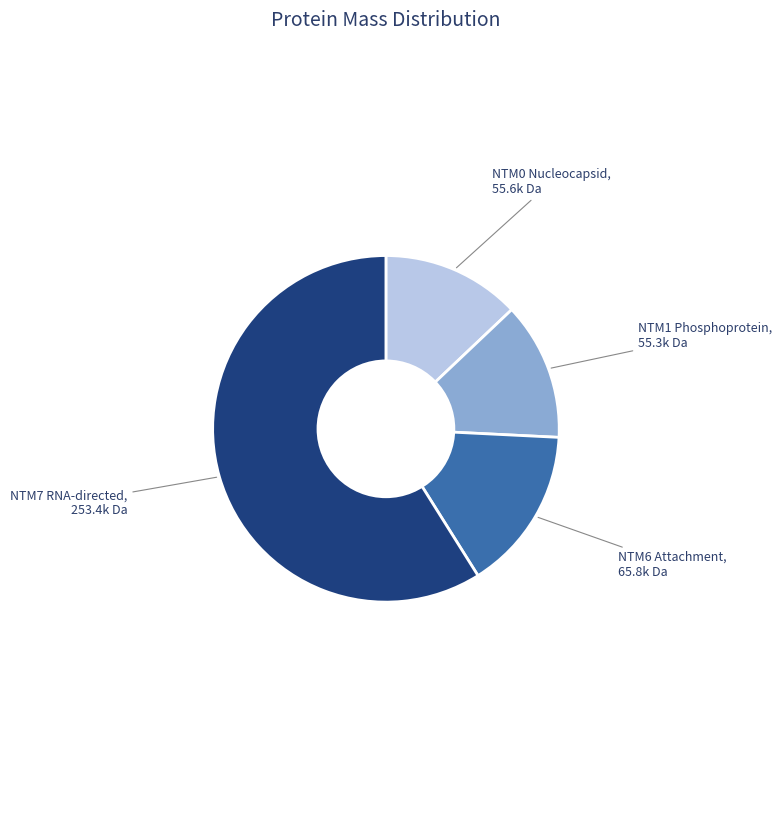

Is it true that NTM1 Phosphoprotein is 13% of the pie?

True